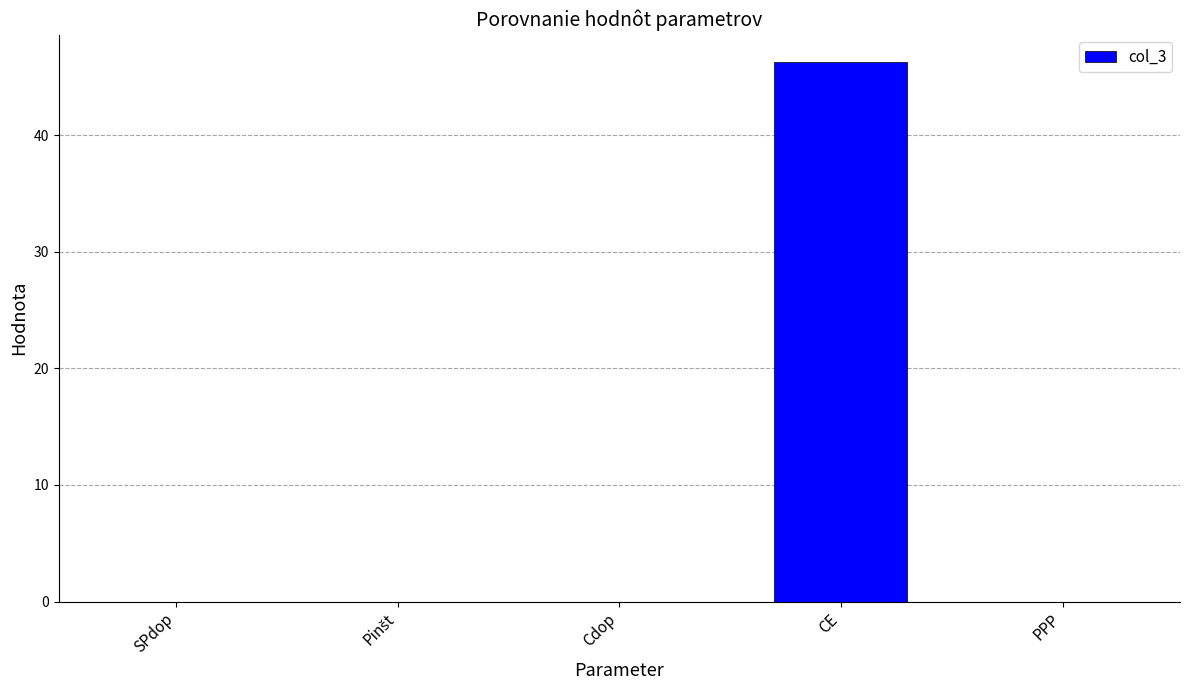

Reading left to right, what are all the values shown in this chart?

0.0	0.0	0.0	46.3	0.0